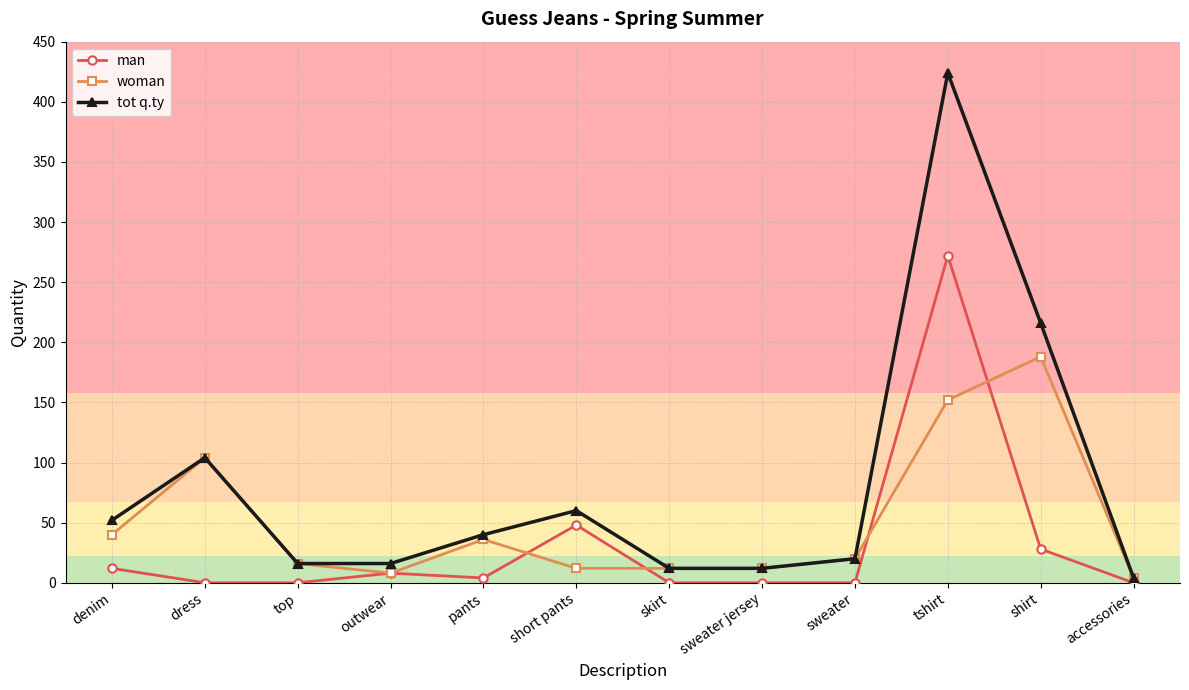

What is the total value across all series at top?

32